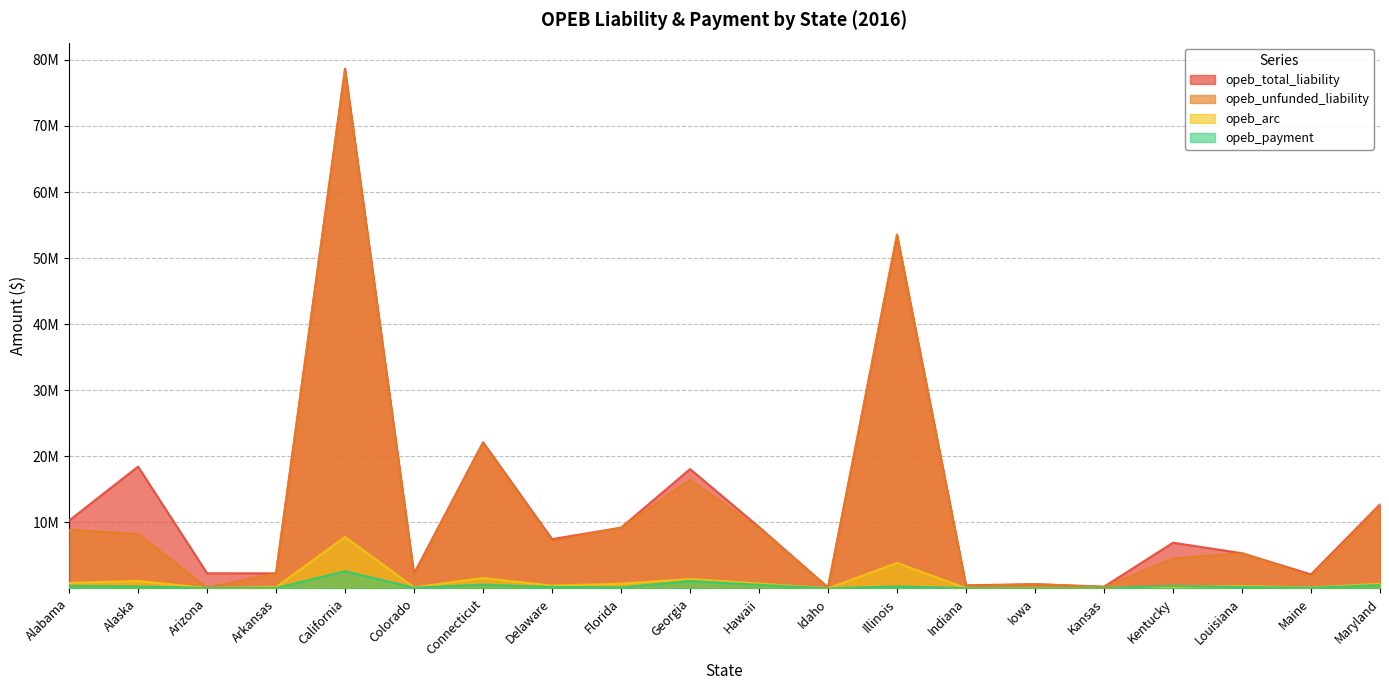

What is the spread (max minus min) of values at Indiana?

440194.2